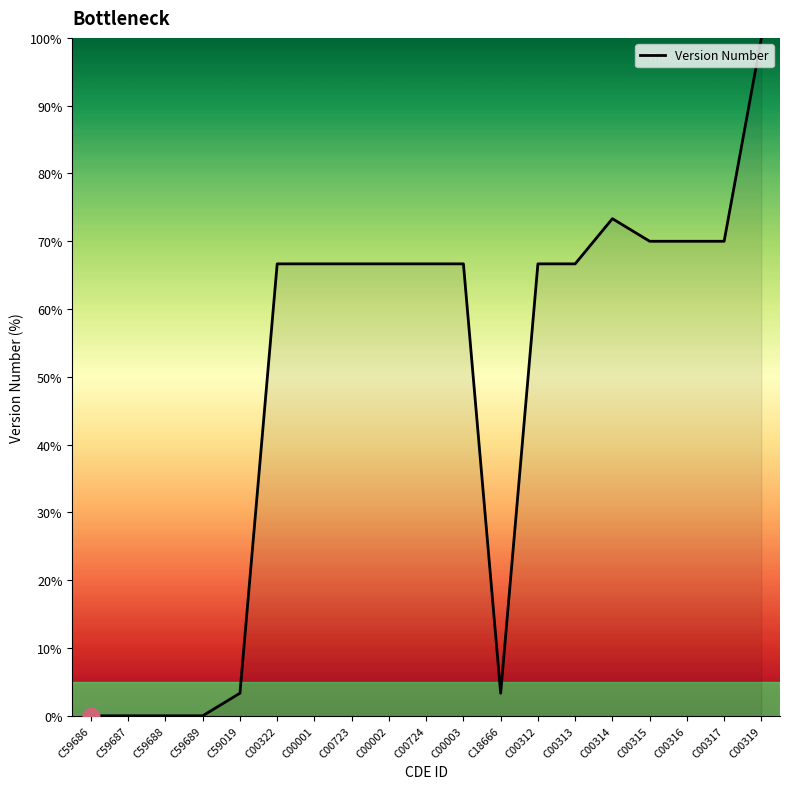

What is the difference between the values at C59687 and C00001?

66.7